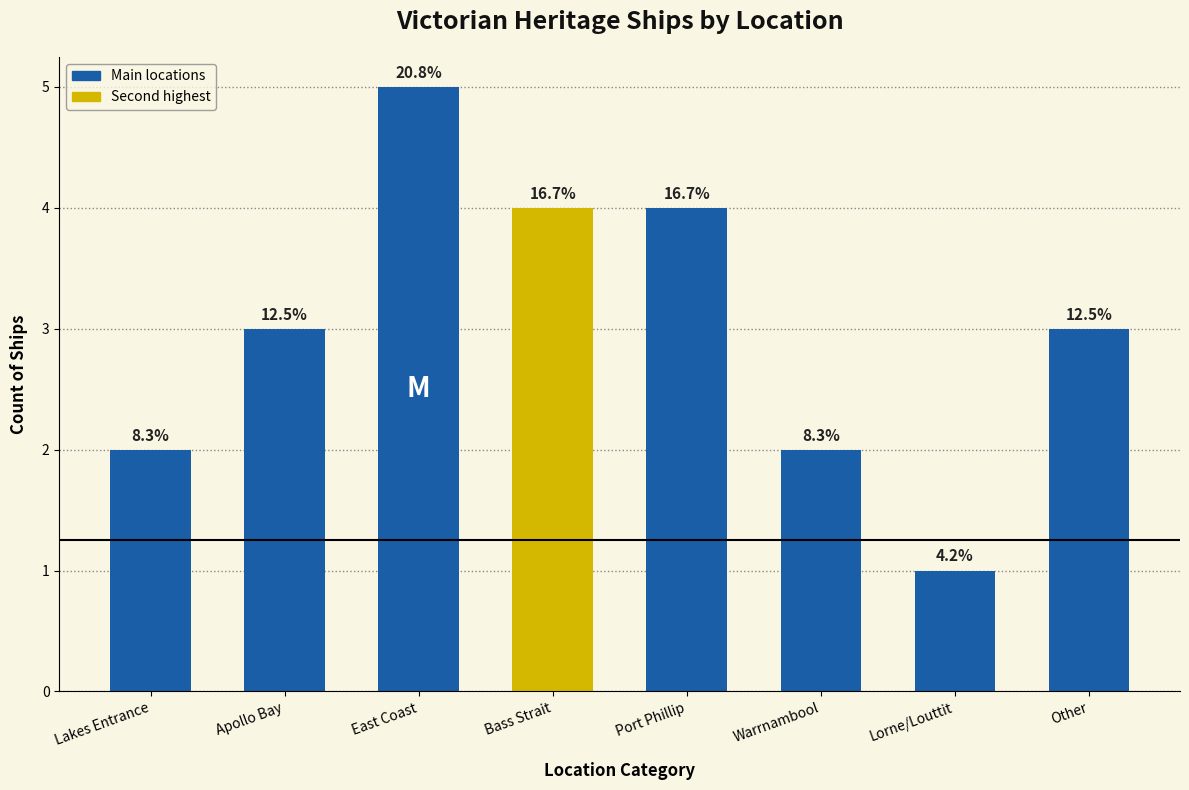

Are the bars horizontal?

No